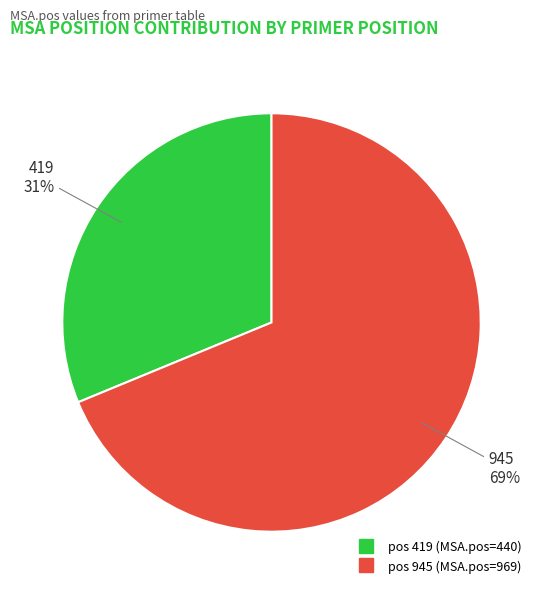

Is there a majority slice in this chart?

Yes